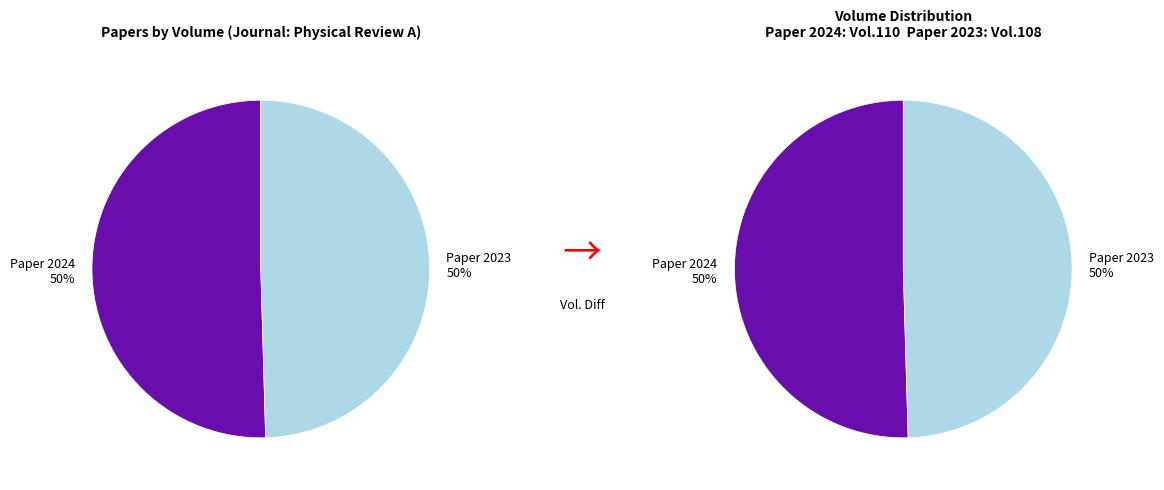

Count the number of slices in the pie.

2